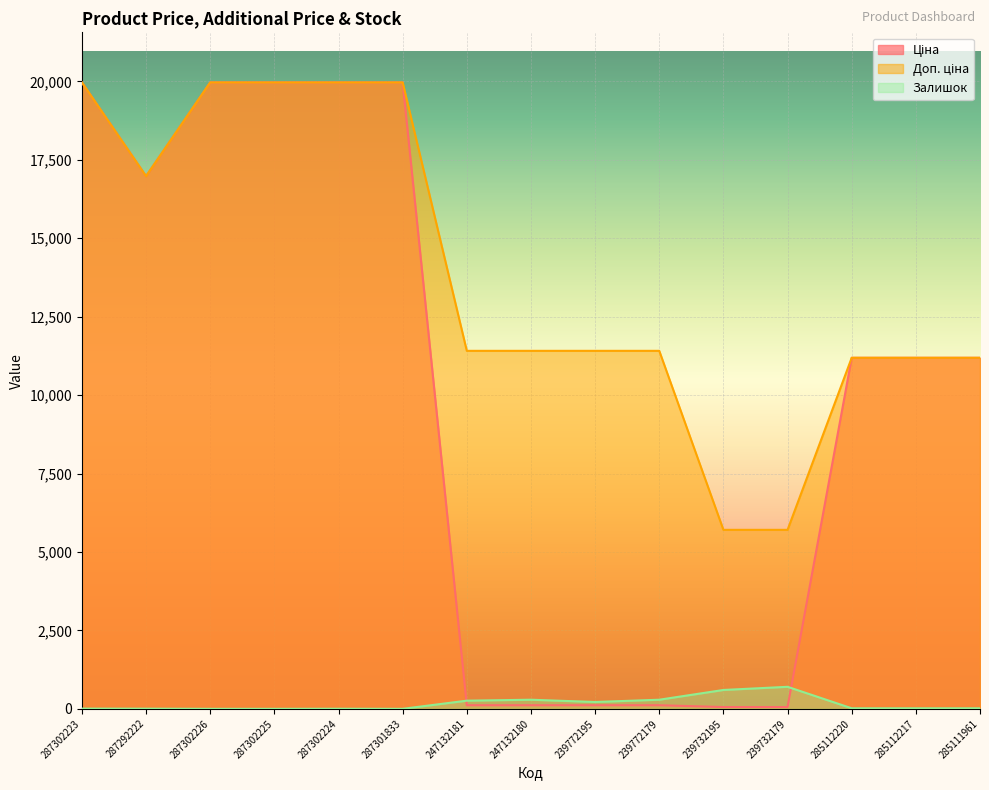

What is the difference between the Ціна values at 239772195 and 287302223?

19850.1